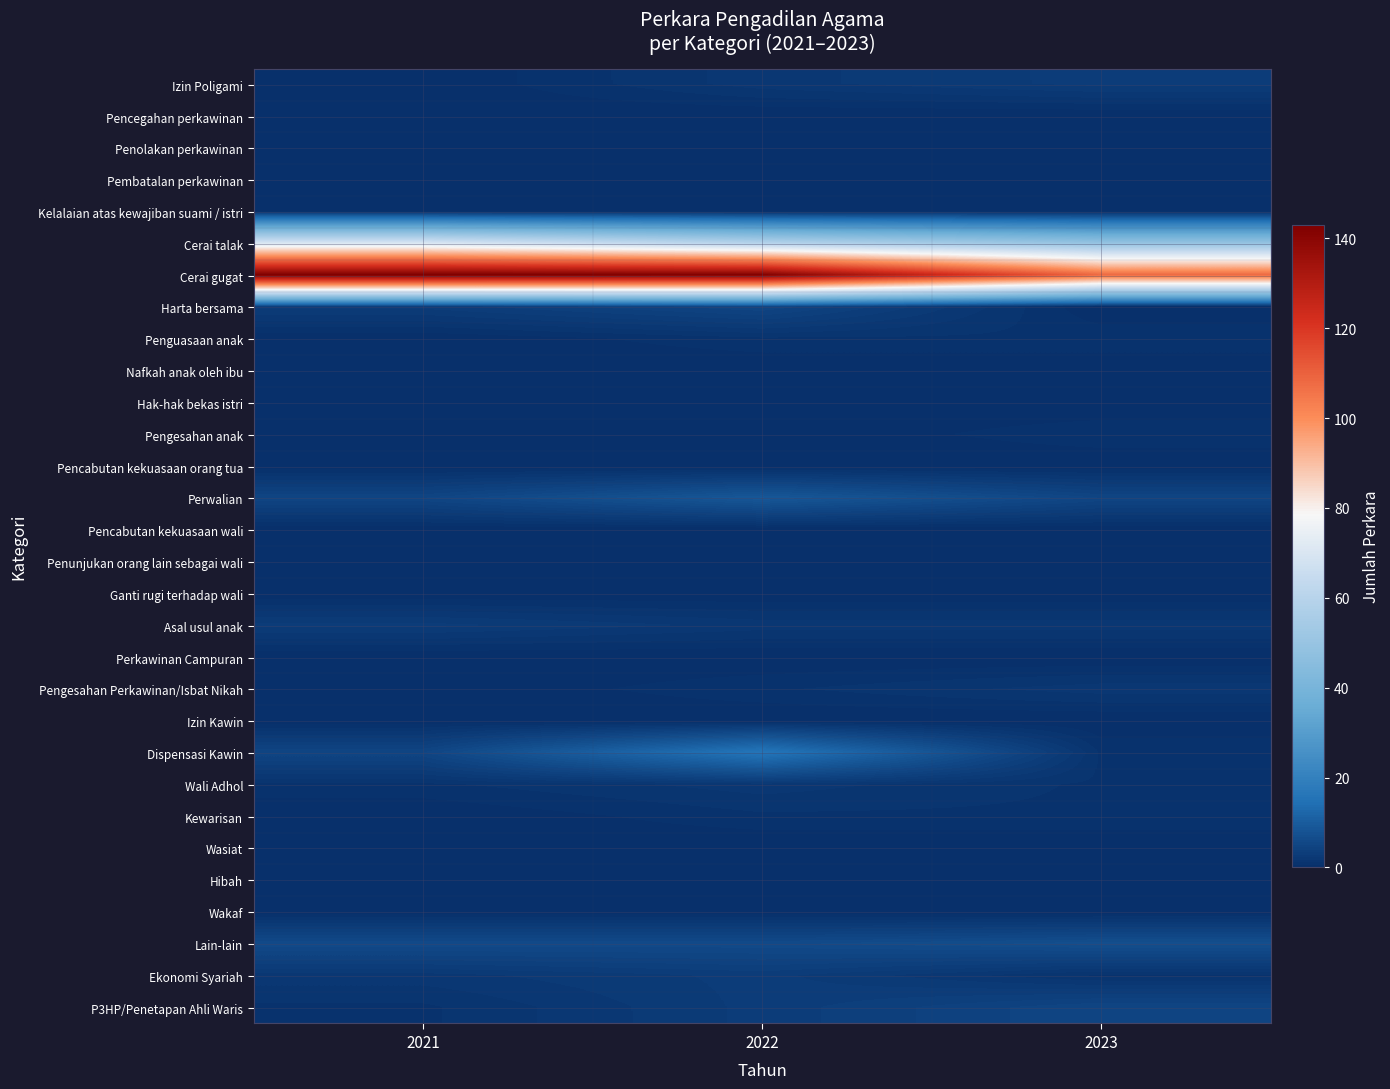

Which series has the largest total across all categories?

Cerai gugat